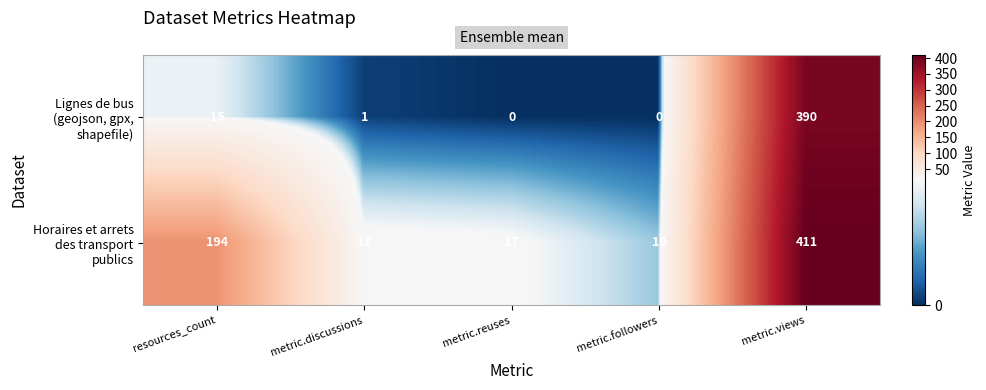

What is the difference between the highest and lowest values at metric.discussions?

17